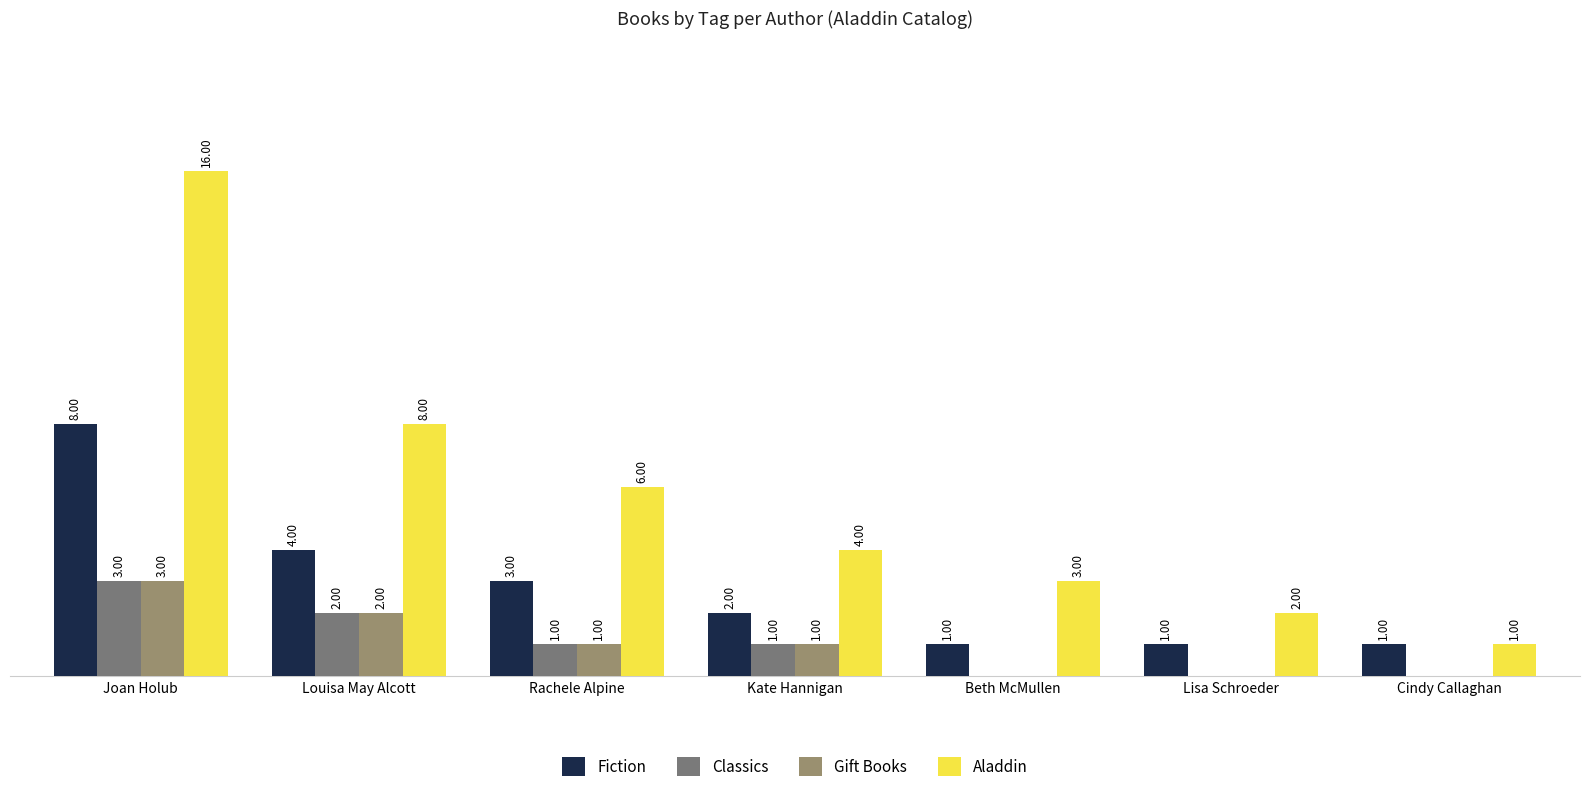

Between Louisa May Alcott and Kate Hannigan, which series saw the biggest shift?

Aladdin